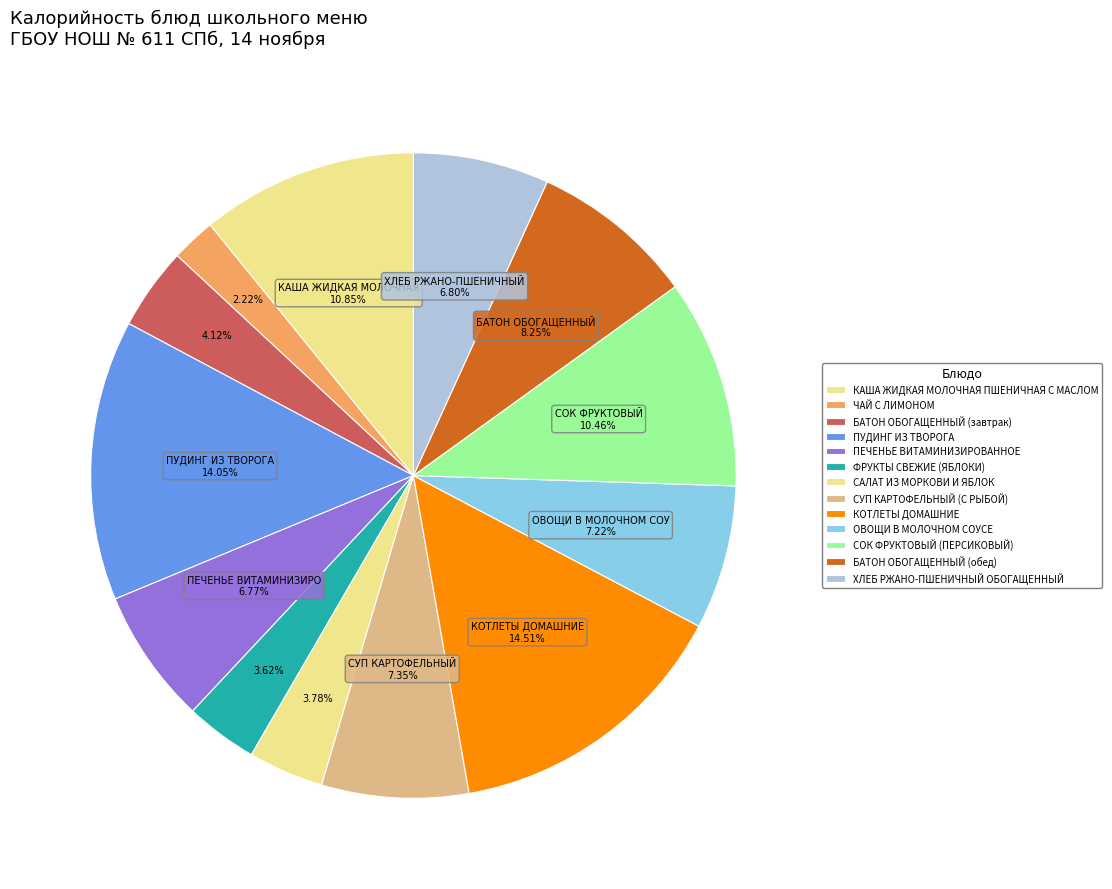

What is the total percentage of ХЛЕБ РЖАНО-ПШЕНИЧНЫЙ ОБОГАЩЕННЫЙ and САЛАТ ИЗ МОРКОВИ И ЯБЛОК?

10.6%